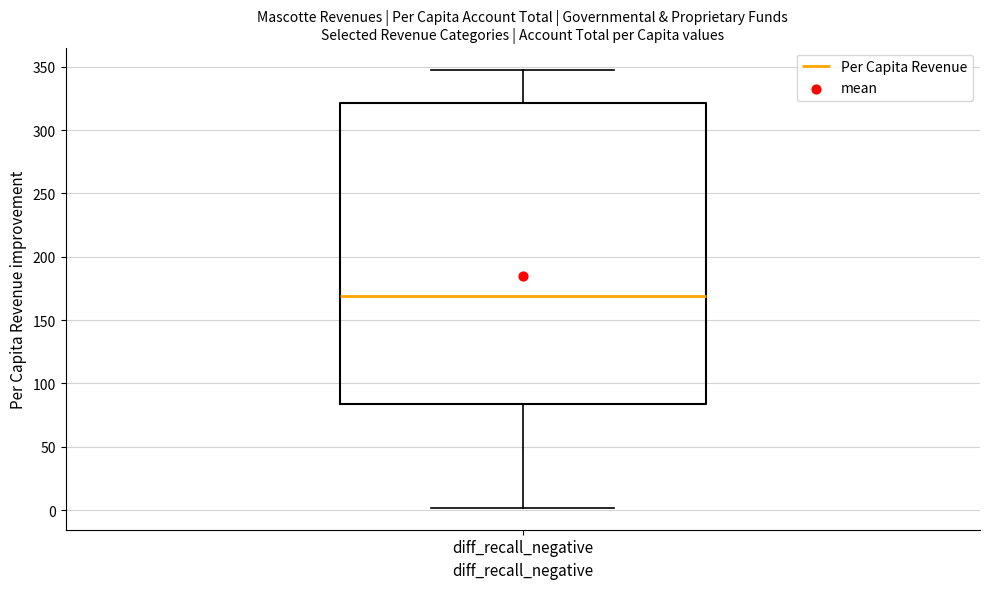

Transcribe this box plot: give where the median line is, the range the box spans, and where the two whiskers end, as read against the y-axis. The values are not printed on the chart, so give them approximately, as read against the axis.

median 170, box 85 to 320, whiskers 0 to 350